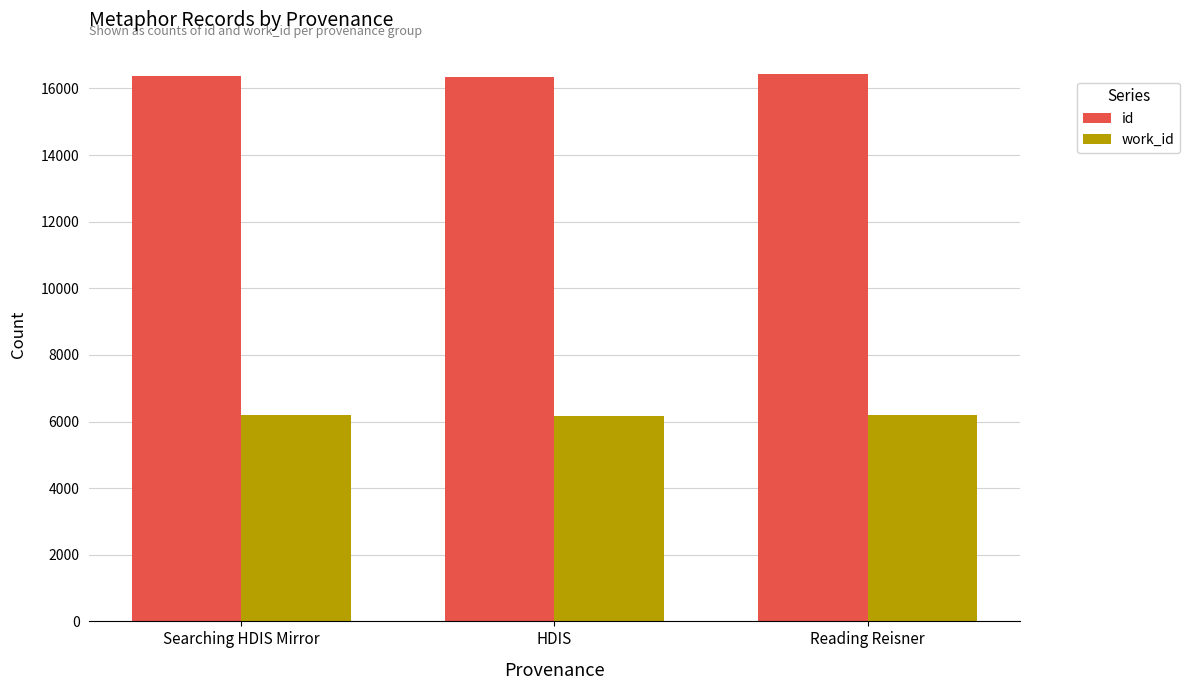

How many bars are there in each group?

2